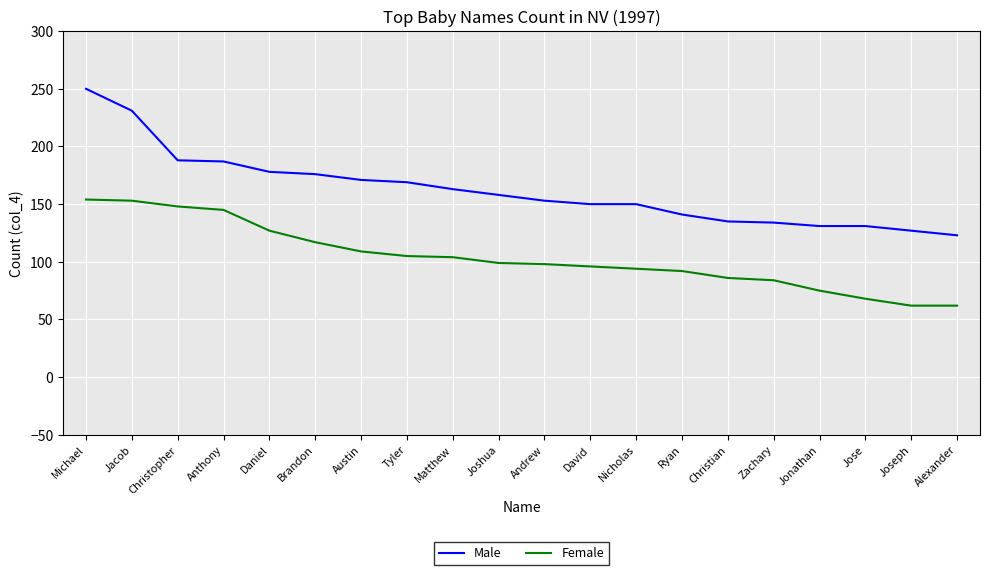

At which category is the sum across all series the highest?

Michael